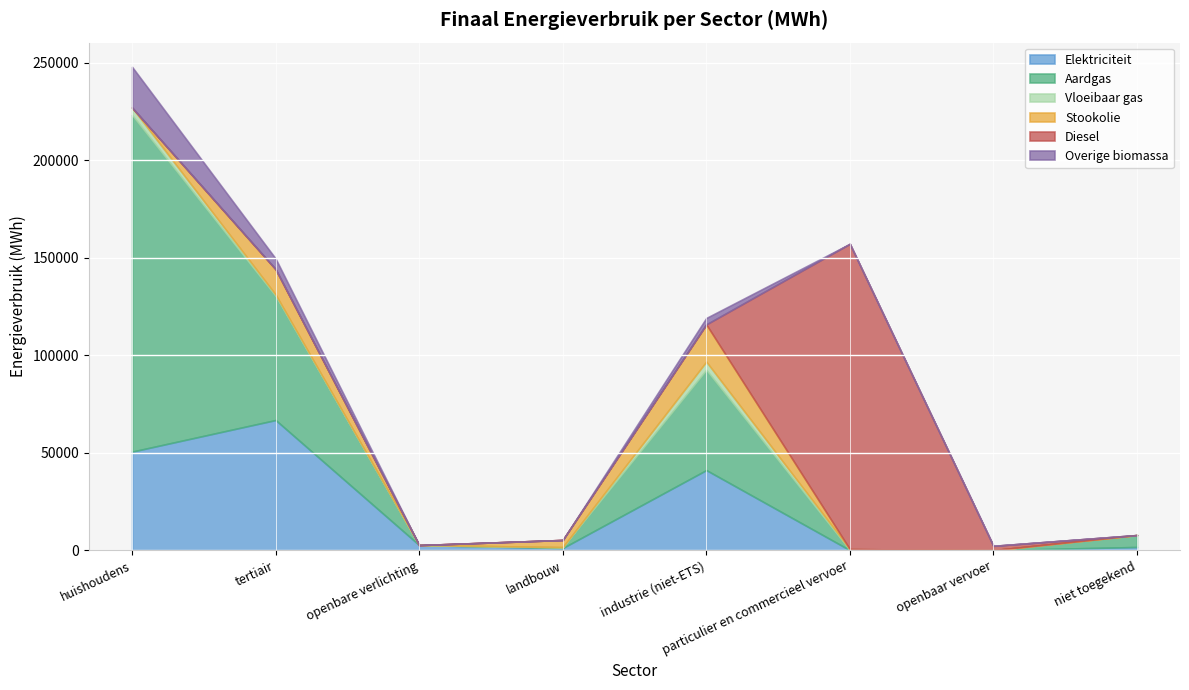

True or false: Stookolie has a value of 8152.2 at huishoudens.

False